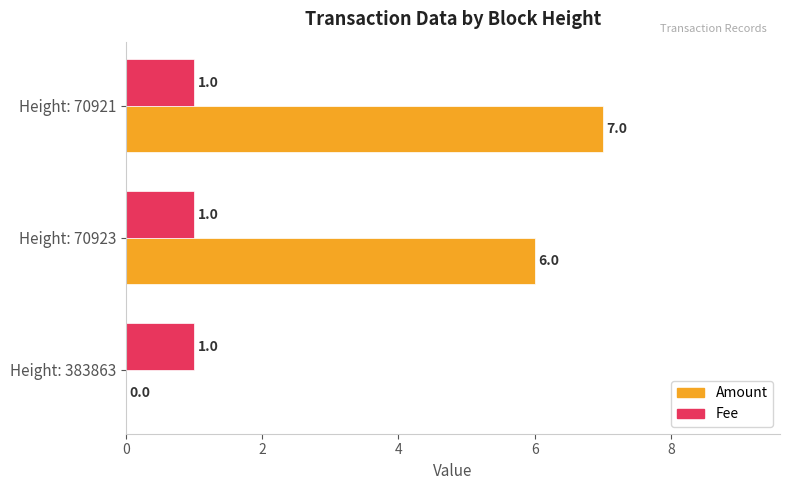

Count the Amount values in the range 0 to 7.

3